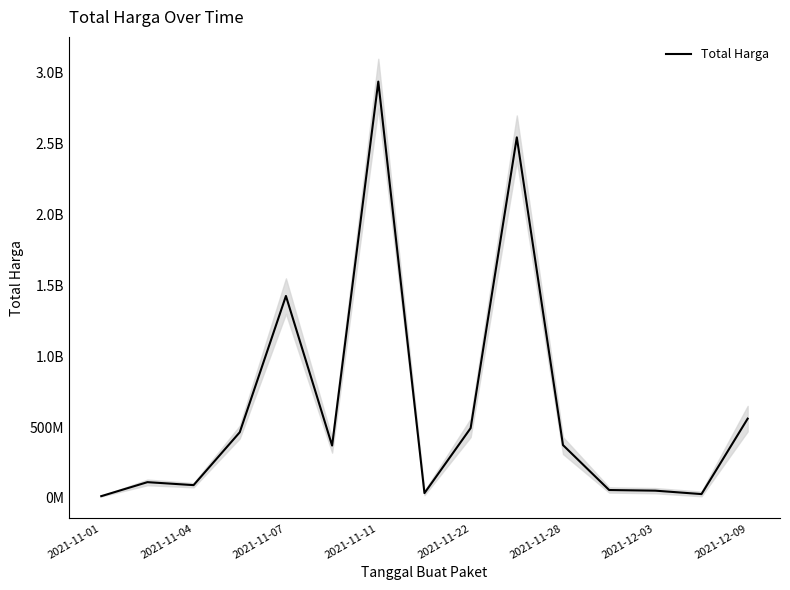

What is the minimum value shown in the chart?

12787500